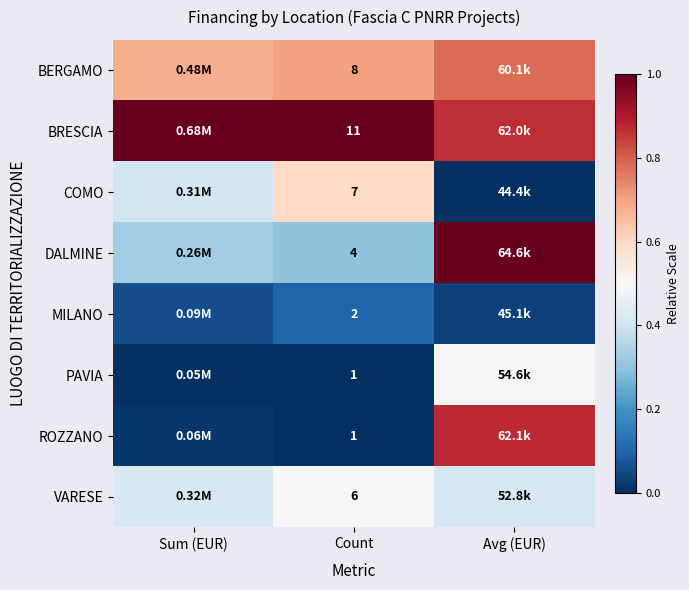

Which has a higher value, Count or Sum (EUR)?

Count